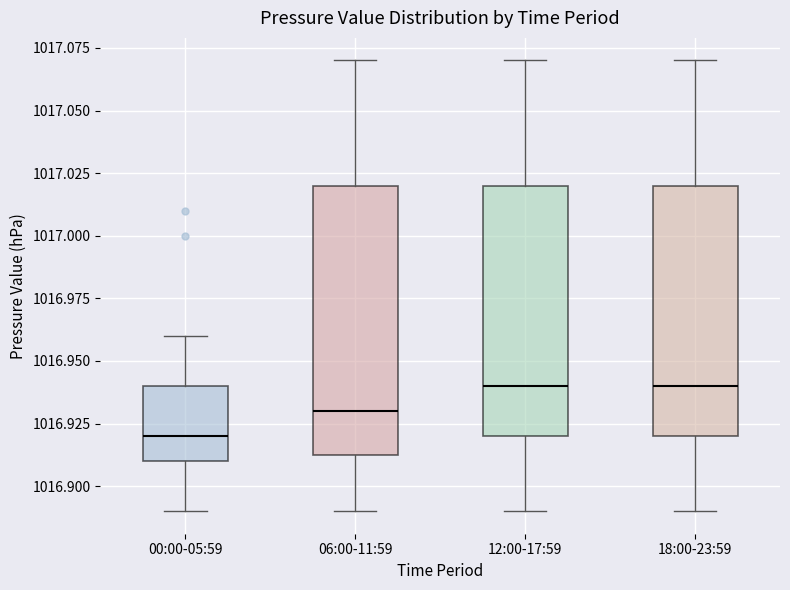

Which box's median line is the lowest?

00:00-05:59